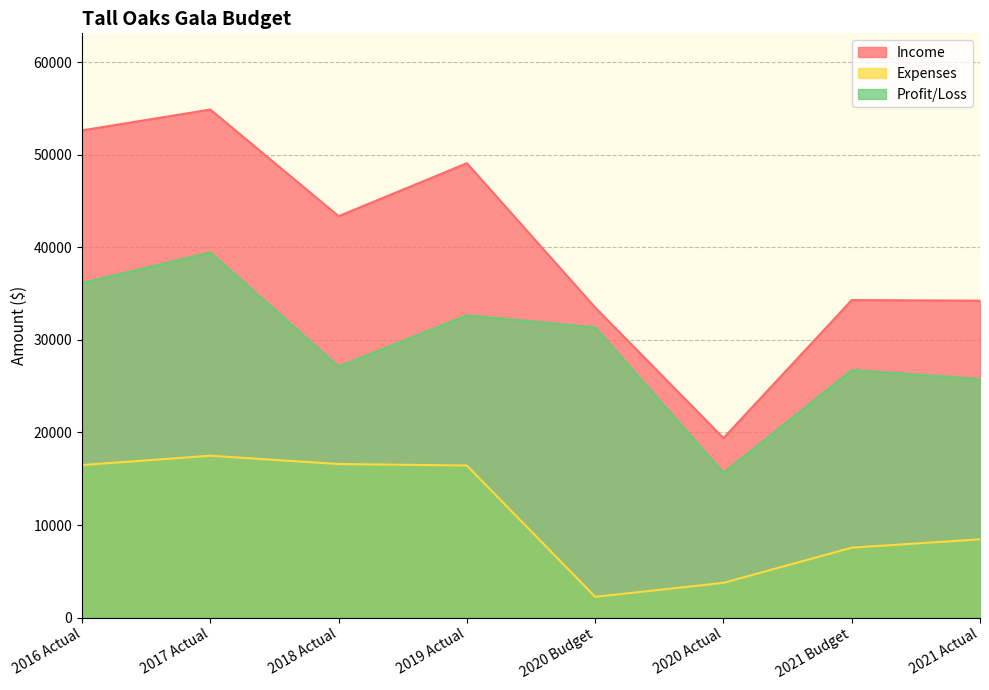

What is the label of the 2nd point from the right?

2021 Budget